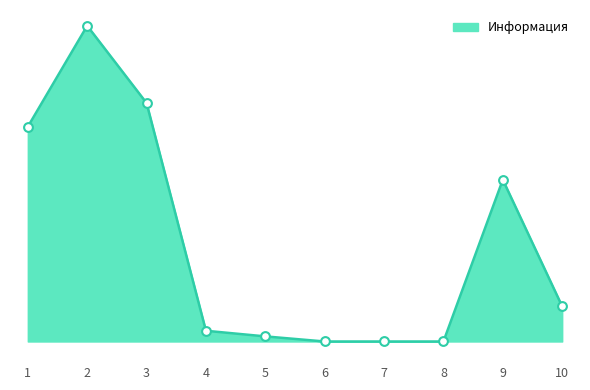

Between 10 and 2, which is larger?

2